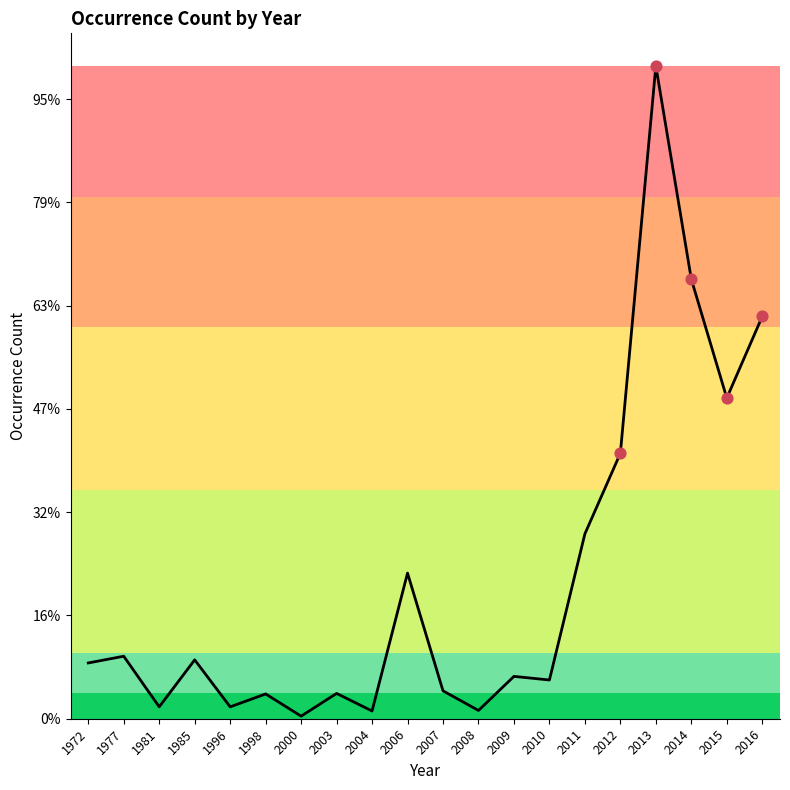

What is the ratio of the value at 2008 to the value at 2004?

1.1